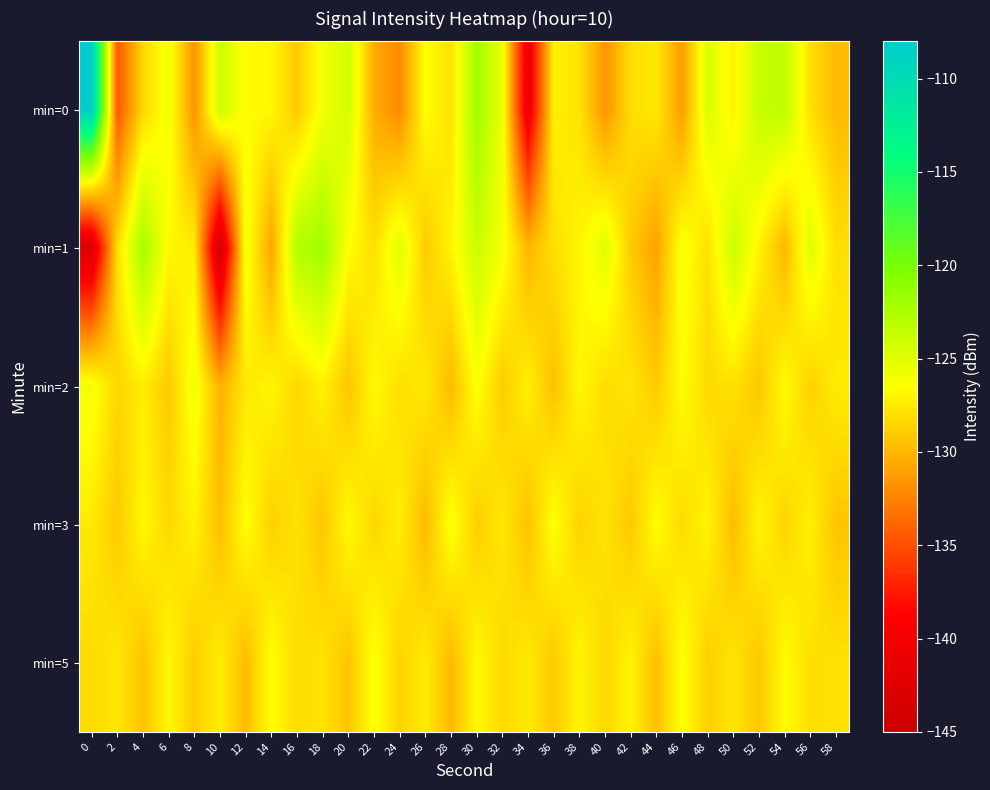

Reading left to right, list all the values displayed in this chart.

min=0: 0=-108.2	2=-134.5	4=-128.4	6=-125.9	8=-131.7	10=-124.0	12=-126.6	14=-126.8	16=-129.1	18=-126.0	20=-124.4	22=-130.4	24=-132.2	26=-126.4	28=-127.9	30=-122.0	32=-125.7	34=-140.8	36=-127.2	38=-127.8	40=-131.6	42=-128.1	44=-127.5	46=-131.2	48=-124.7	50=-127.1	52=-123.7	54=-123.4	56=-128.0	58=-129.8
min=1: 0=-142.8	2=-128.0	4=-122.2	6=-126.8	8=-127.4	10=-143.9	12=-125.8	14=-130.9	16=-122.9	18=-121.9	20=-126.5	22=-128.0	24=-125.0	26=-129.0	28=-127.0	30=-124.0	32=-126.0	34=-130.0	36=-128.0	38=-127.0	40=-125.0	42=-129.0	44=-131.0	46=-126.0	48=-128.0	50=-124.0	52=-127.0	54=-130.0	56=-125.0	58=-128.0
min=2: 0=-126.0	2=-128.5	4=-127.3	6=-129.1	8=-125.8	10=-130.2	12=-127.6	14=-126.9	16=-128.4	18=-127.1	20=-129.3	22=-126.7	24=-128.0	26=-127.5	28=-129.8	30=-126.3	32=-128.9	34=-127.2	36=-129.5	38=-126.8	40=-128.1	42=-127.7	44=-129.0	46=-126.5	48=-128.3	50=-127.9	52=-129.2	54=-126.6	56=-128.7	58=-127.4
min=3: 0=-127.5	2=-129.0	4=-126.8	6=-128.3	8=-127.1	10=-129.6	12=-126.4	14=-128.7	16=-127.9	18=-129.2	20=-126.7	22=-128.4	24=-127.3	26=-129.8	28=-126.1	30=-128.9	32=-127.6	34=-129.4	36=-126.3	38=-128.6	40=-127.8	42=-129.1	44=-126.5	46=-128.2	48=-127.0	50=-129.7	52=-126.9	54=-128.5	56=-127.2	58=-129.3
min=5: 0=-128.2	2=-127.6	4=-129.4	6=-126.8	8=-128.9	10=-127.3	12=-129.7	14=-126.5	16=-128.1	18=-127.8	20=-129.3	22=-126.2	24=-128.6	26=-127.4	28=-129.9	30=-126.7	32=-128.3	34=-127.5	36=-129.1	38=-126.9	40=-128.4	42=-127.0	44=-129.6	46=-126.3	48=-128.8	50=-127.7	52=-129.2	54=-126.6	56=-128.0	58=-127.9